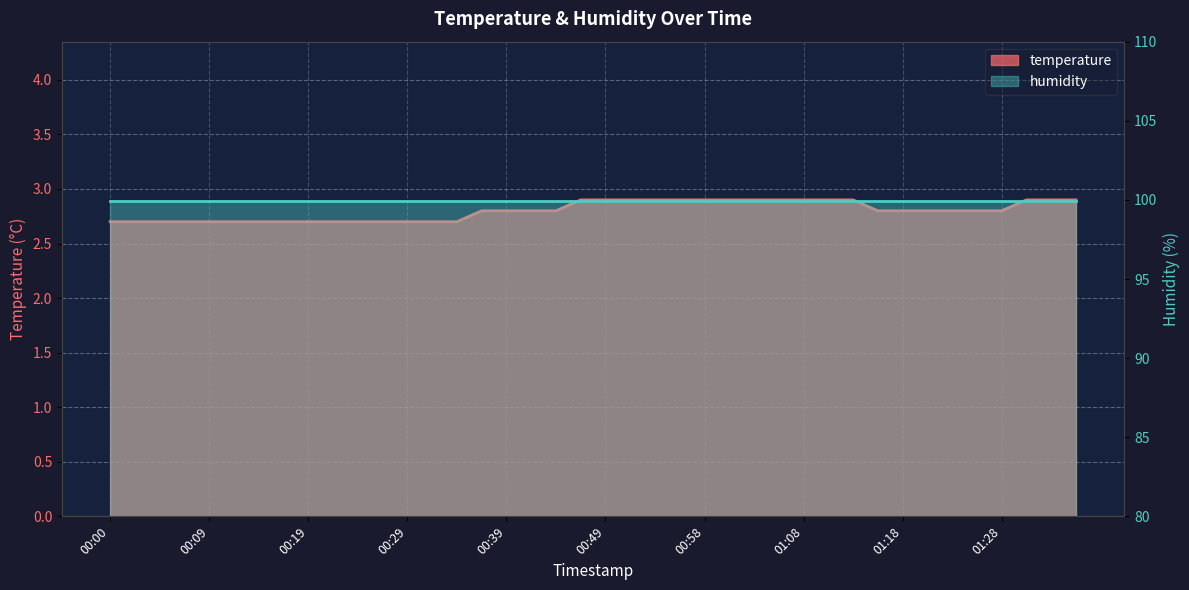

Which category has the highest value across all series?

00:46